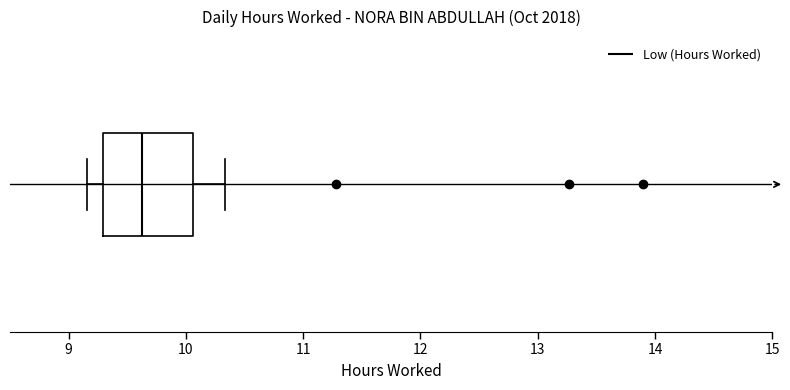

Where does the median line of the box sit on the x-axis? The values are not printed on the chart, so give them approximately, as read against the axis.

9.6